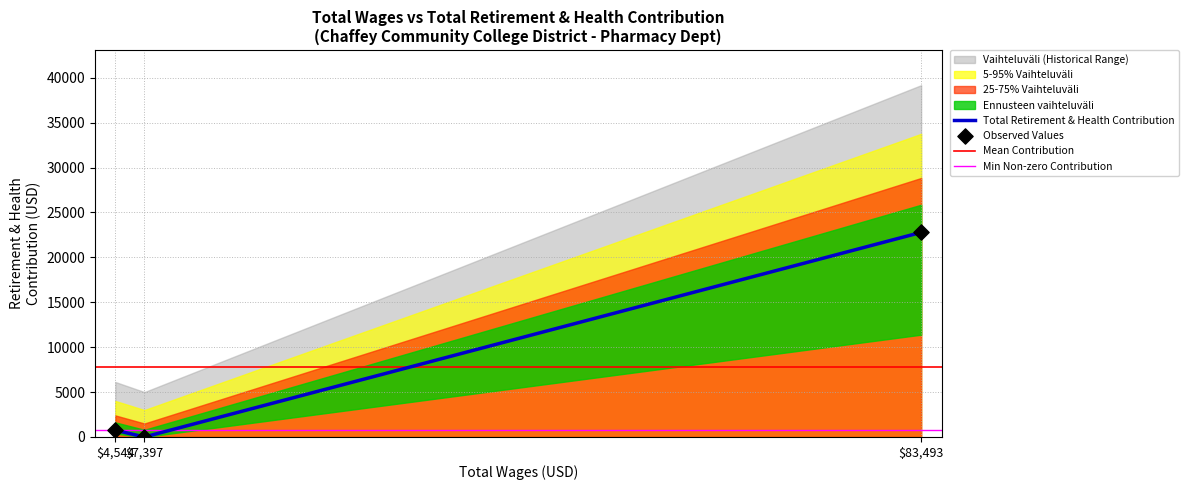

What is the change in value from 83493.0 to 4544.0?

-22035